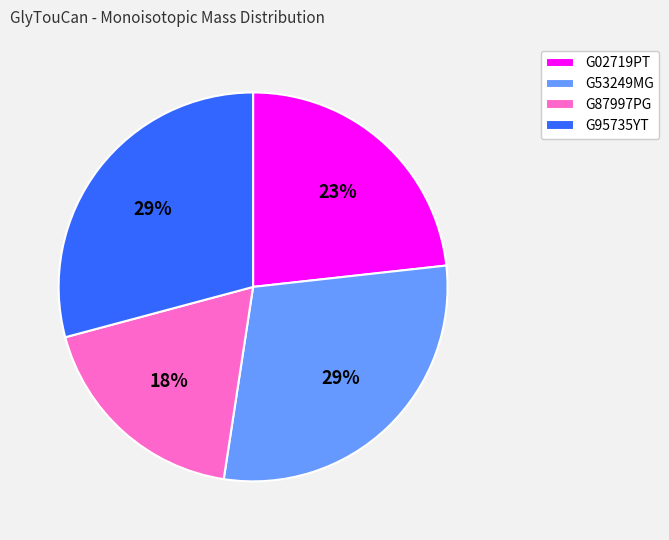

To the nearest percent, what percentage of the pie is G95735YT?

29%